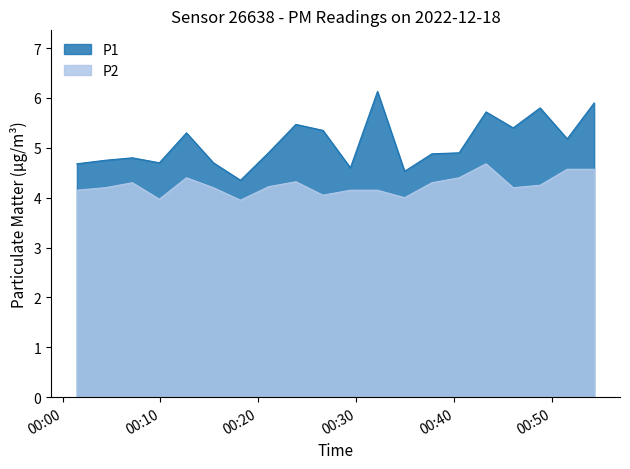

At 2022-12-18T00:26:35, list the series in order from smallest to largest.

P2, P1